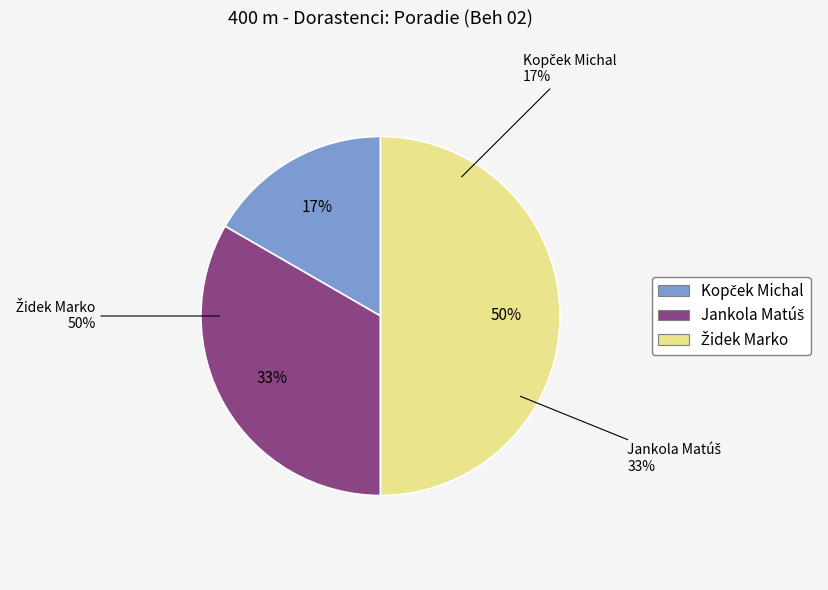

Rank the categories by value from highest to lowest.

Židek Marko, Jankola Matúš, Kopček Michal